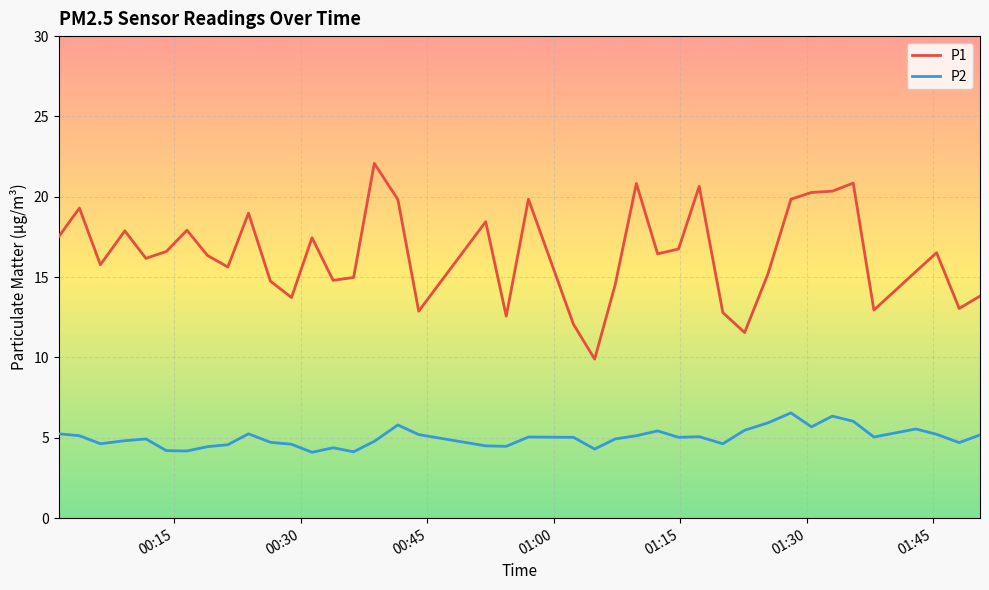

List the series in order of their peak value, lowest first.

P2, P1